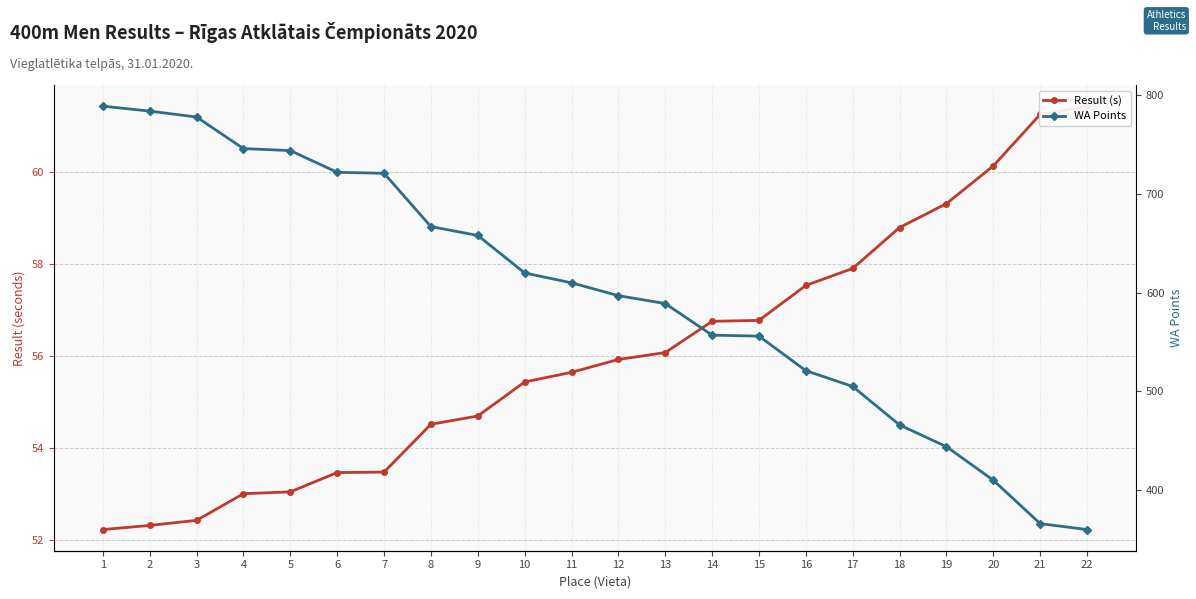

Where is WA Points nearest to the value 574?

13